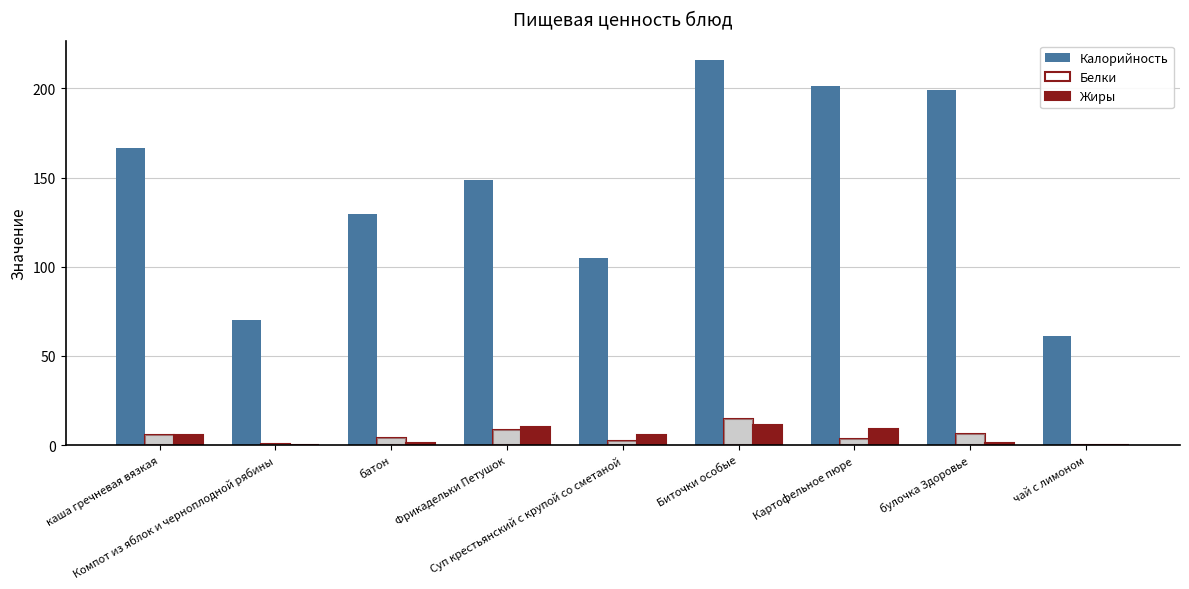

The value of Жиры at каша гречневая вязкая is 8.3. True or false?

False